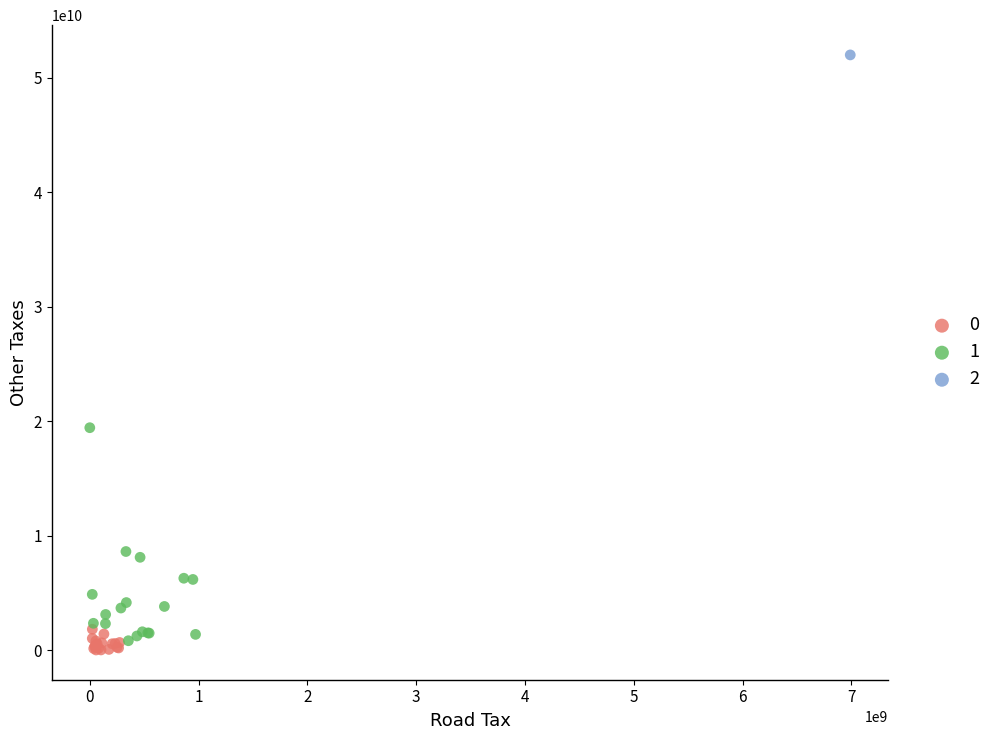

Which series contains the lowest Y value?

0